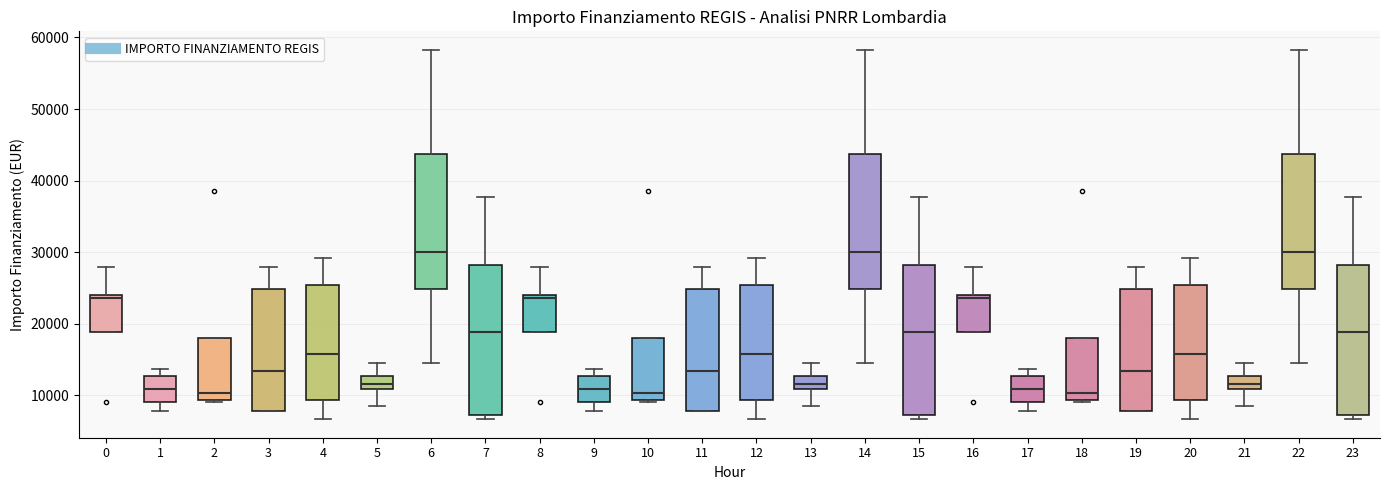

Reading left to right, read every box against the y-axis: the position of its median line, the range the box covers, and the ends of its whiskers. The values are not printed on the chart, so give them approximately, as read against the axis.

0: median 24000 (just below the box's upper edge), box 19000 to 24000, whiskers 19000 to 28000
1: median 11000, box 9000 to 13000, whiskers 8000 to 14000
2: median 10000, box 9000 to 18000, whiskers 9000 (just below the box's lower edge) to 18000
3: median 13000, box 8000 to 25000, whiskers 8000 to 28000
4: median 16000, box 9000 to 25000, whiskers 7000 to 29000
5: median 12000, box 11000 to 13000, whiskers 8000 to 15000
6: median 30000, box 25000 to 44000, whiskers 15000 to 58000
7: median 19000, box 7000 to 28000, whiskers 7000 (just below the box's lower edge) to 38000
8: median 24000 (just below the box's upper edge), box 19000 to 24000, whiskers 19000 to 28000
9: median 11000, box 9000 to 13000, whiskers 8000 to 14000
10: median 10000, box 9000 to 18000, whiskers 9000 (just below the box's lower edge) to 18000
11: median 13000, box 8000 to 25000, whiskers 8000 to 28000
12: median 16000, box 9000 to 25000, whiskers 7000 to 29000
13: median 12000, box 11000 to 13000, whiskers 8000 to 15000
14: median 30000, box 25000 to 44000, whiskers 15000 to 58000
15: median 19000, box 7000 to 28000, whiskers 7000 (just below the box's lower edge) to 38000
16: median 24000 (just below the box's upper edge), box 19000 to 24000, whiskers 19000 to 28000
17: median 11000, box 9000 to 13000, whiskers 8000 to 14000
18: median 10000, box 9000 to 18000, whiskers 9000 (just below the box's lower edge) to 18000
19: median 13000, box 8000 to 25000, whiskers 8000 to 28000
20: median 16000, box 9000 to 25000, whiskers 7000 to 29000
21: median 12000, box 11000 to 13000, whiskers 8000 to 15000
22: median 30000, box 25000 to 44000, whiskers 15000 to 58000
23: median 19000, box 7000 to 28000, whiskers 7000 (just below the box's lower edge) to 38000